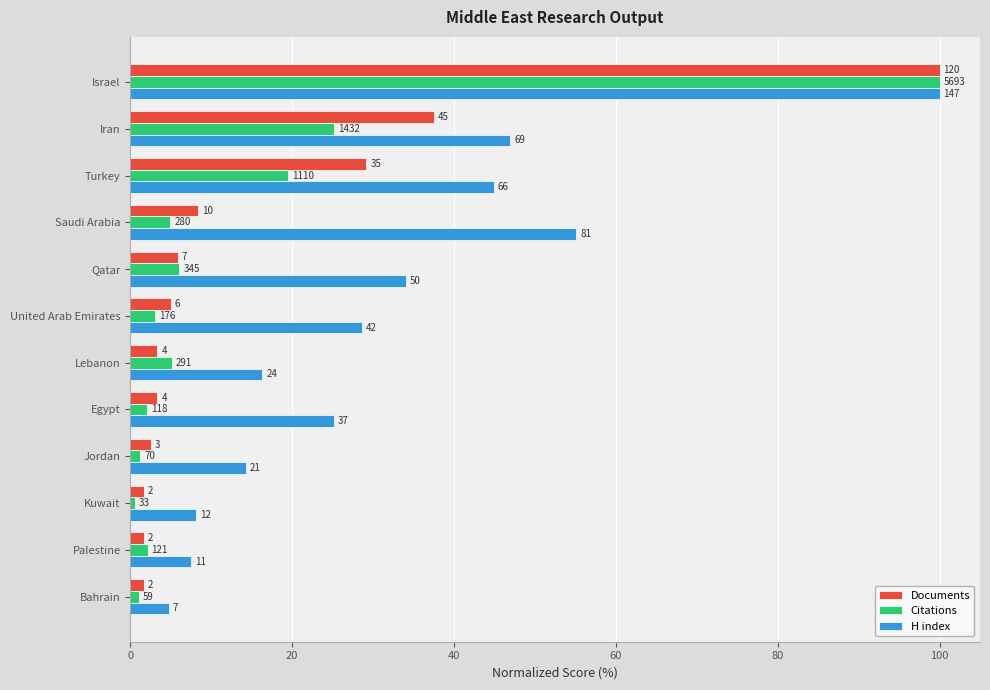

Are the bars grouped side by side (vs. stacked)?

Yes